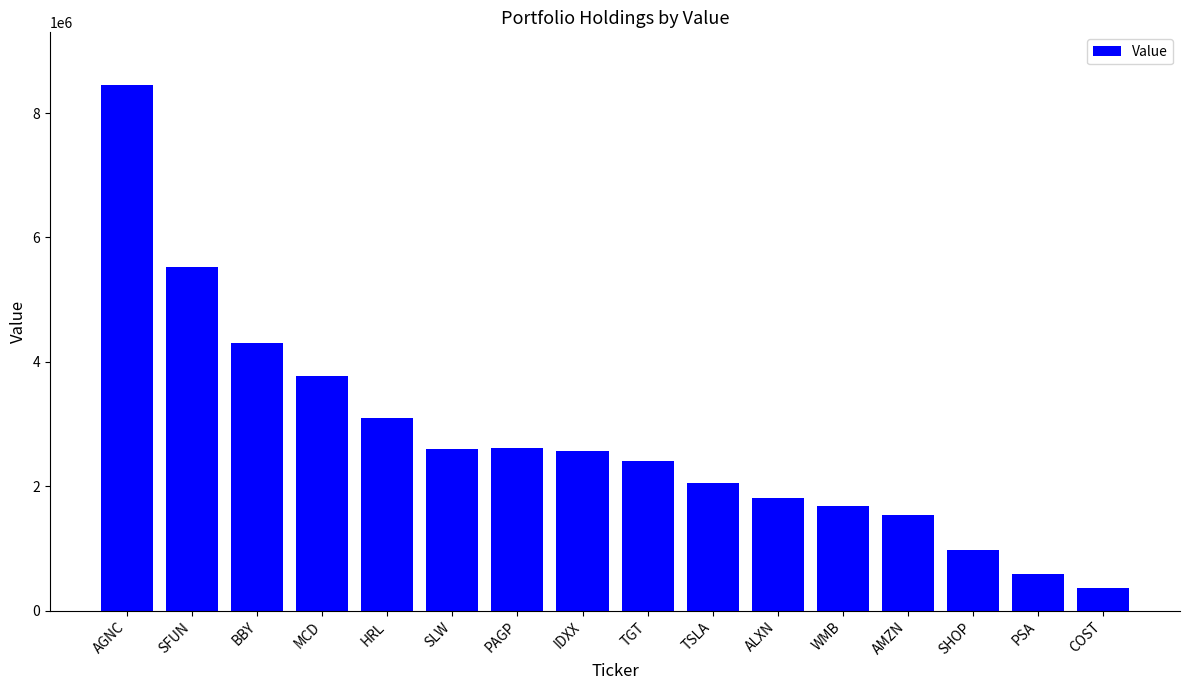

Which label corresponds to the smallest value in the chart?

COST